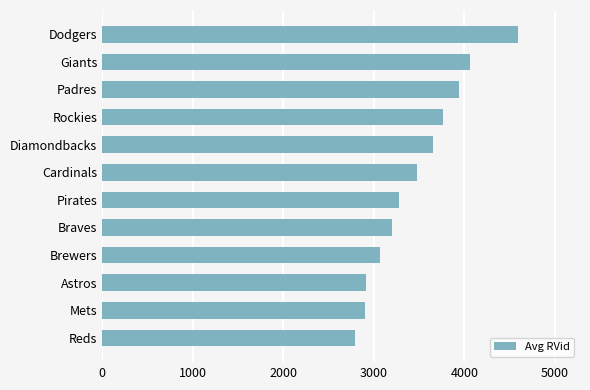

What is the sum of all values?

41638